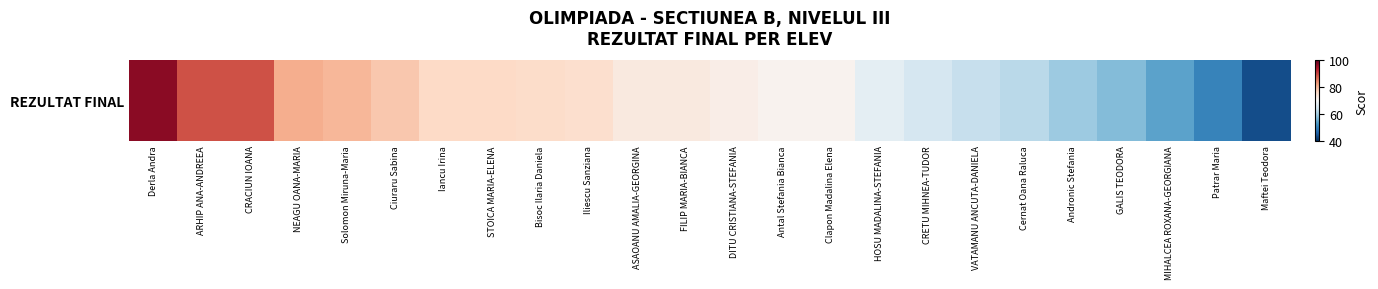

Where does the data first go above 73?

Derla Andra